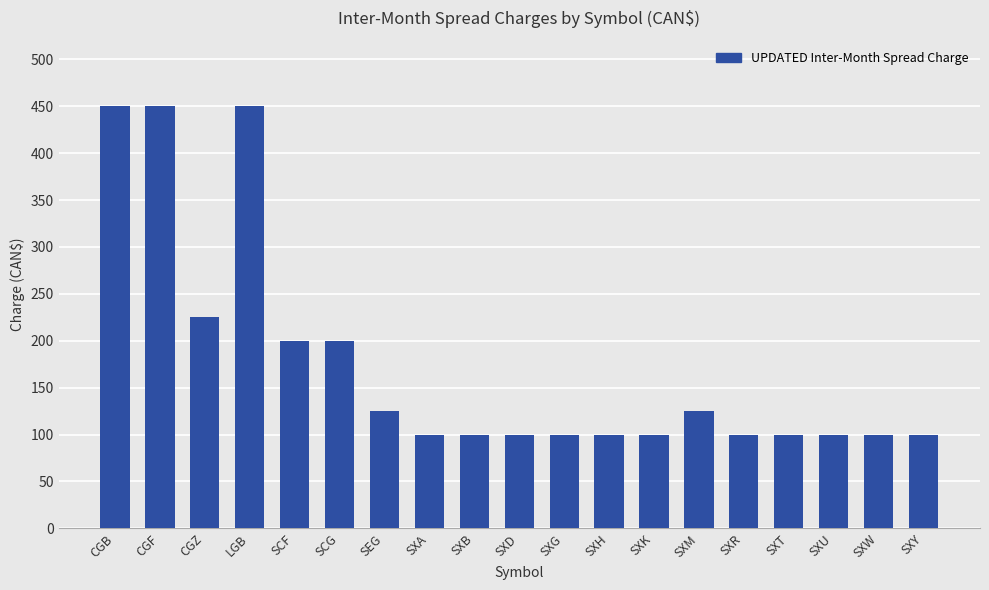

What is the label of the 6th bar from the right?

SXM